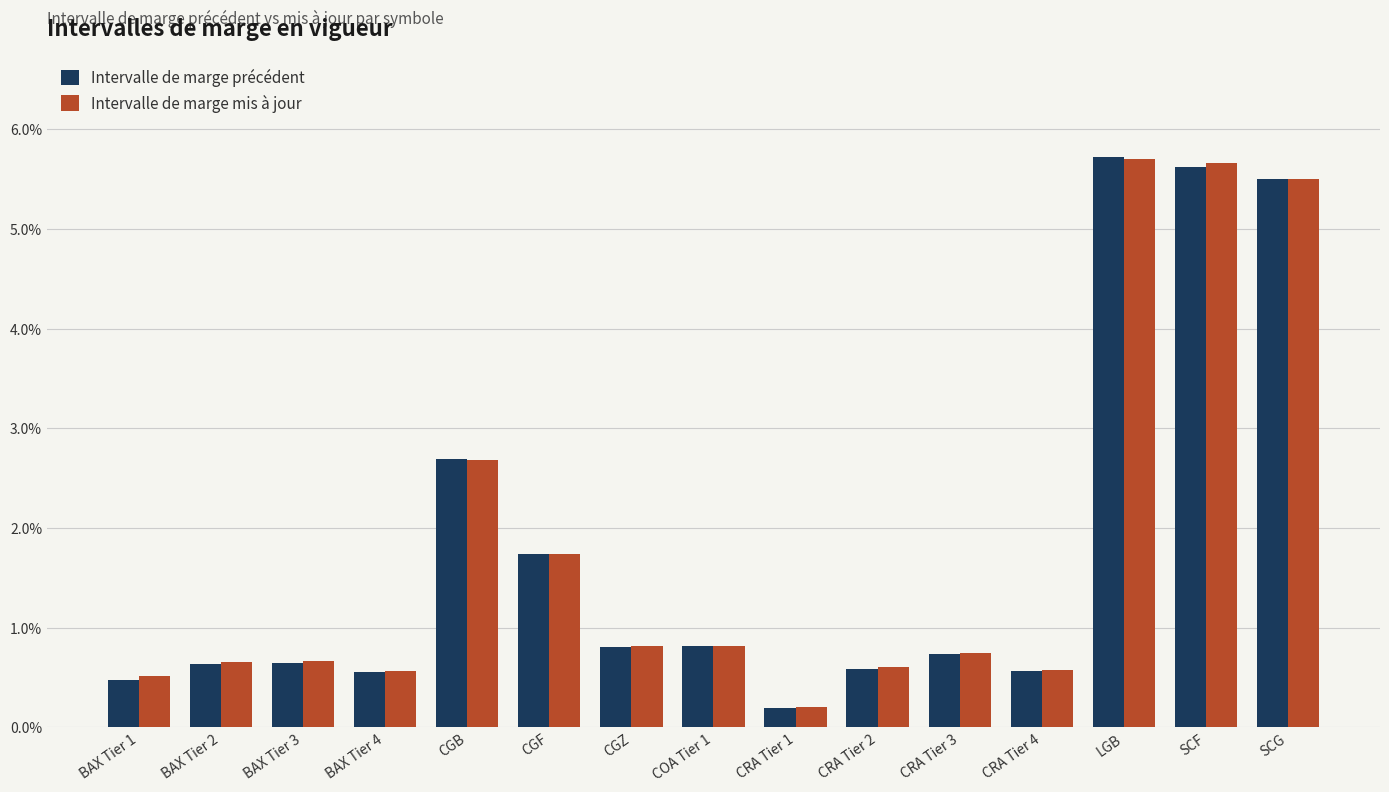

Reading left to right, transcribe all the data shown in this chart.

Intervalle de marge précédent: 0.5	0.6	0.6	0.6	2.7	1.7	0.8	0.8	0.2	0.6	0.7	0.6	5.7	5.6	5.5
Intervalle de marge mis à jour: 0.5	0.7	0.7	0.6	2.7	1.7	0.8	0.8	0.2	0.6	0.7	0.6	5.7	5.7	5.5